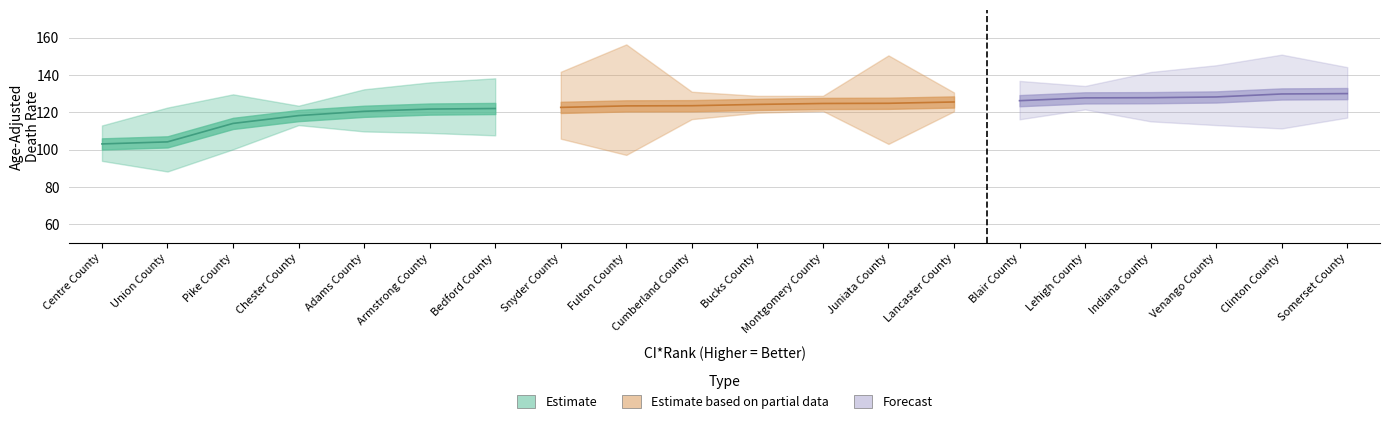

Is this an area chart (filled region under the line)?

No